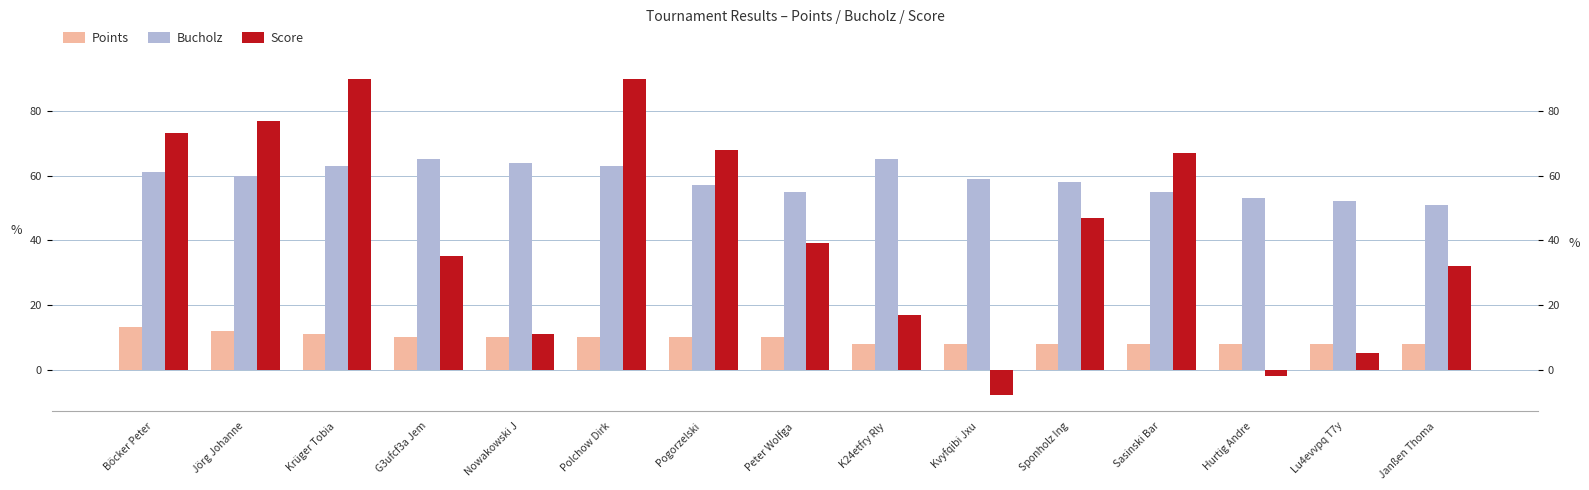

Reading left to right, what are all the values shown in this chart?

Points: Böcker Peter=13	Jörg Johanne=12	Krüger Tobia=11	G3ufcf3a Jem=10	Nowakowski J=10	Polchow Dirk=10	Pogorzelski =10	Peter Wolfga=10	K24etfry Rly=8	Kvyfqibi Jxu=8	Sponholz Ing=8	Sasinski Bar=8	Hurtig Andre=8	Lu4evvpq T7y=8	Janßen Thoma=8
Bucholz: Böcker Peter=61	Jörg Johanne=60	Krüger Tobia=63	G3ufcf3a Jem=65	Nowakowski J=64	Polchow Dirk=63	Pogorzelski =57	Peter Wolfga=55	K24etfry Rly=65	Kvyfqibi Jxu=59	Sponholz Ing=58	Sasinski Bar=55	Hurtig Andre=53	Lu4evvpq T7y=52	Janßen Thoma=51
Score: Böcker Peter=73	Jörg Johanne=77	Krüger Tobia=90	G3ufcf3a Jem=35	Nowakowski J=11	Polchow Dirk=90	Pogorzelski =68	Peter Wolfga=39	K24etfry Rly=17	Kvyfqibi Jxu=-8	Sponholz Ing=47	Sasinski Bar=67	Hurtig Andre=-2	Lu4evvpq T7y=5	Janßen Thoma=32